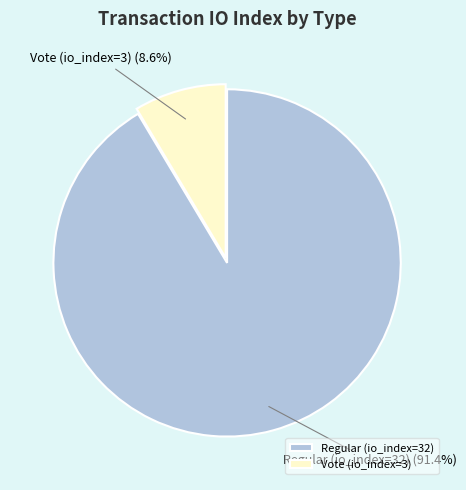

Approximately how many times larger is the value at Vote (io_index=3) compared to Regular (io_index=32)?

0.1